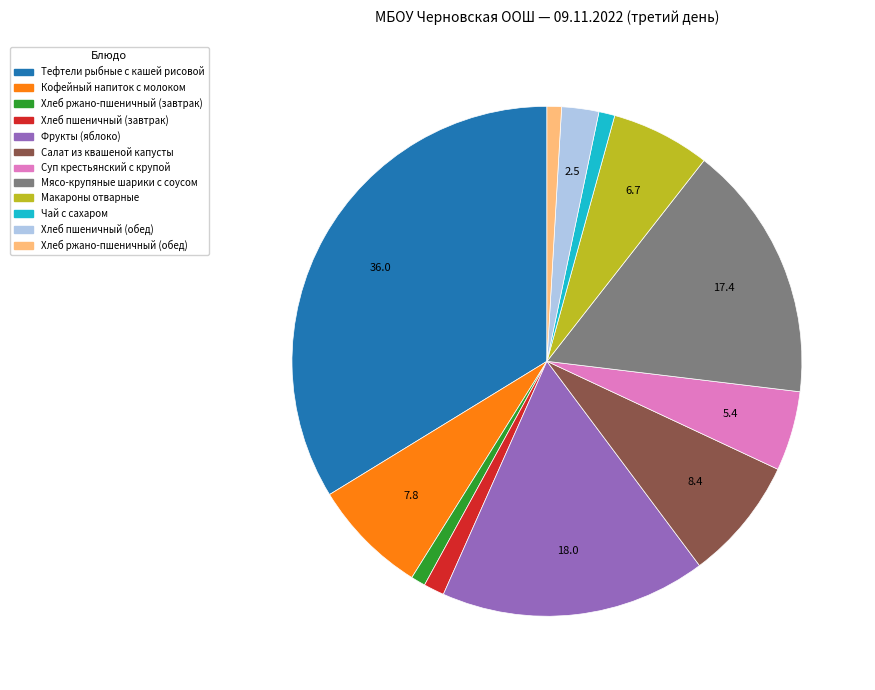

The Чай с сахаром slice represents 1% of the pie. True or false?

True